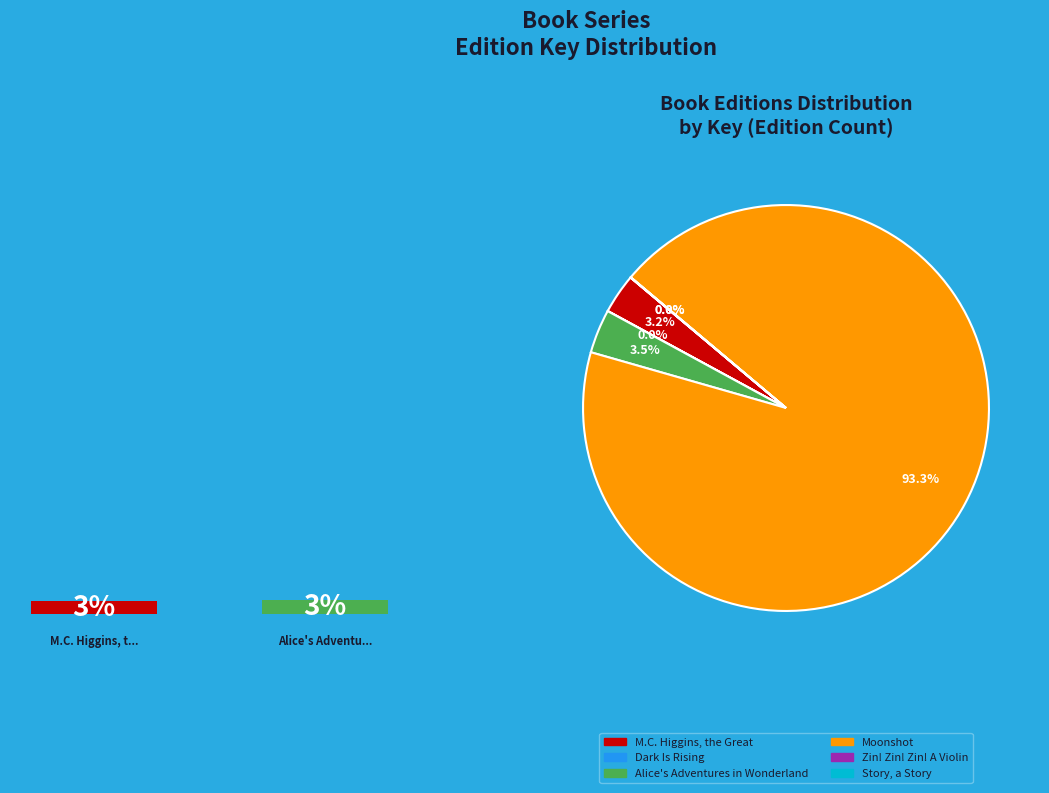

Is there any slice that represents more than half of the pie?

Yes